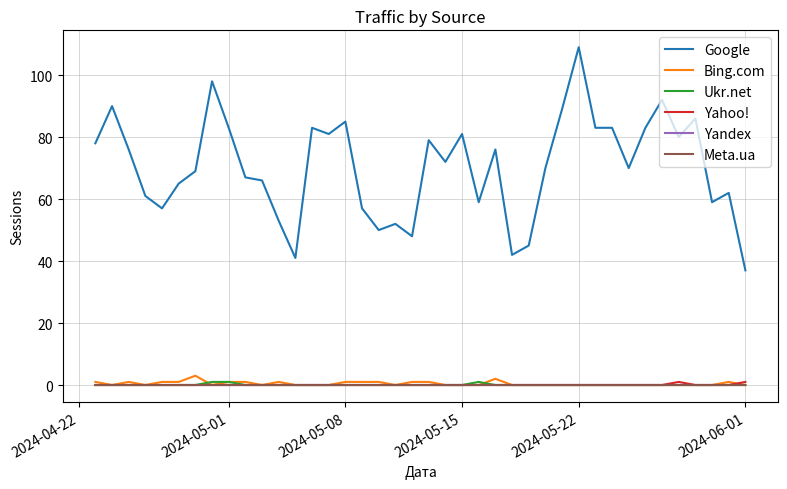

How many series are shown in this chart?

6